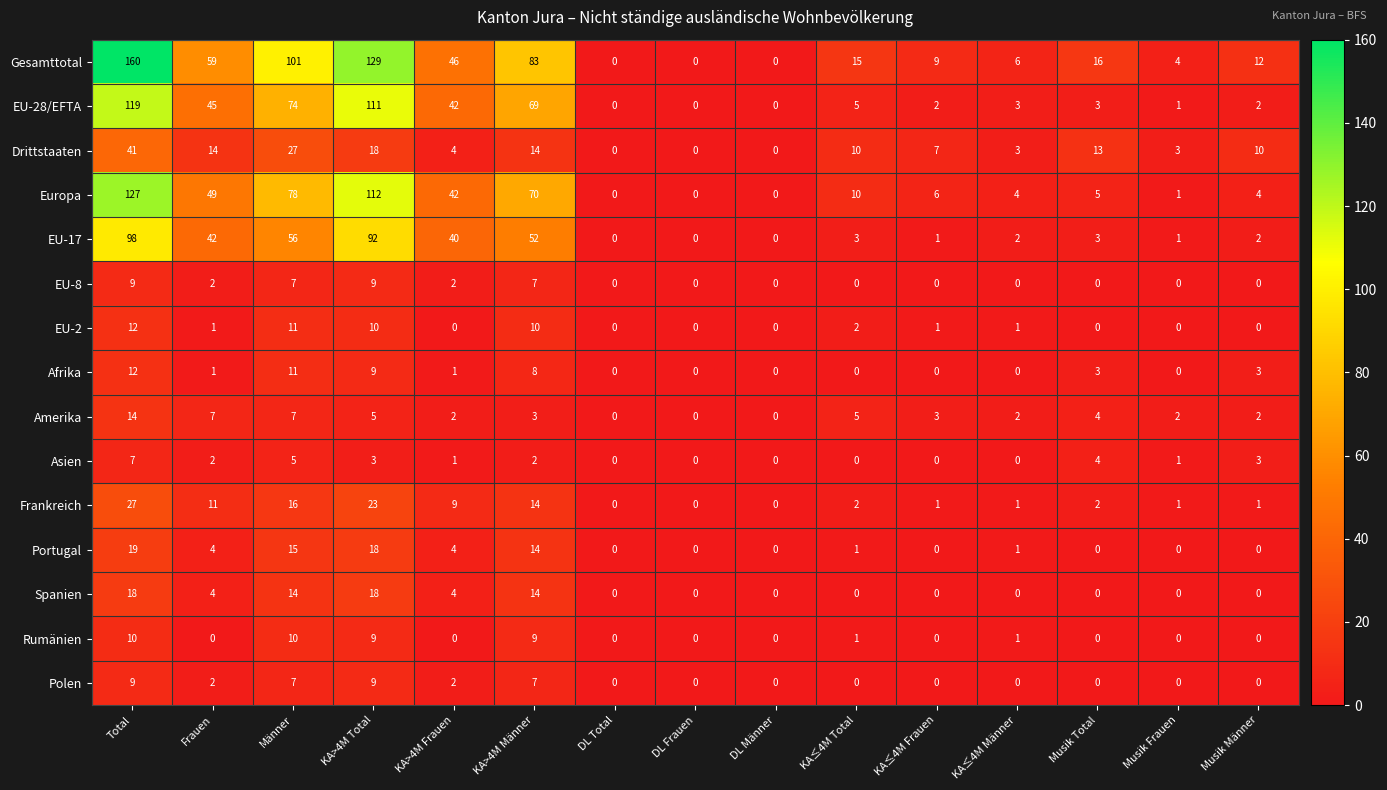

Count the number of data series in this chart.

15